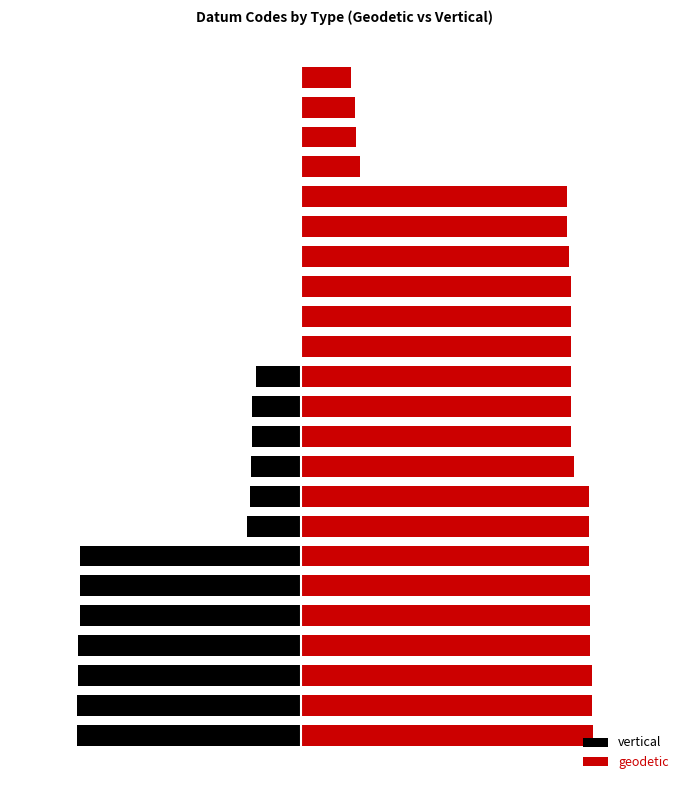

What is the minimum value for geodetic?

1160